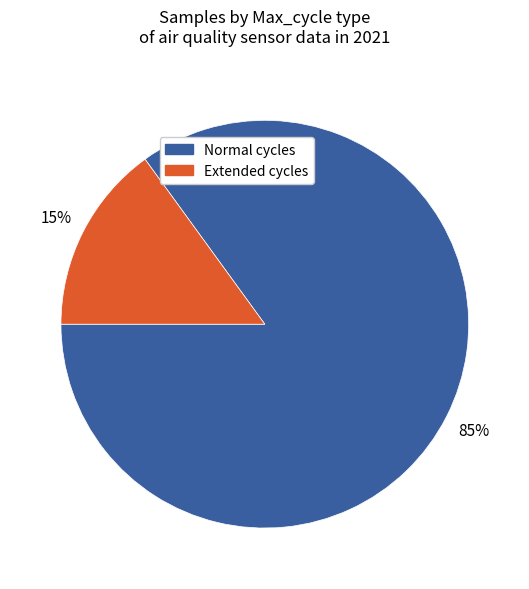

Does any single category account for the majority?

Yes